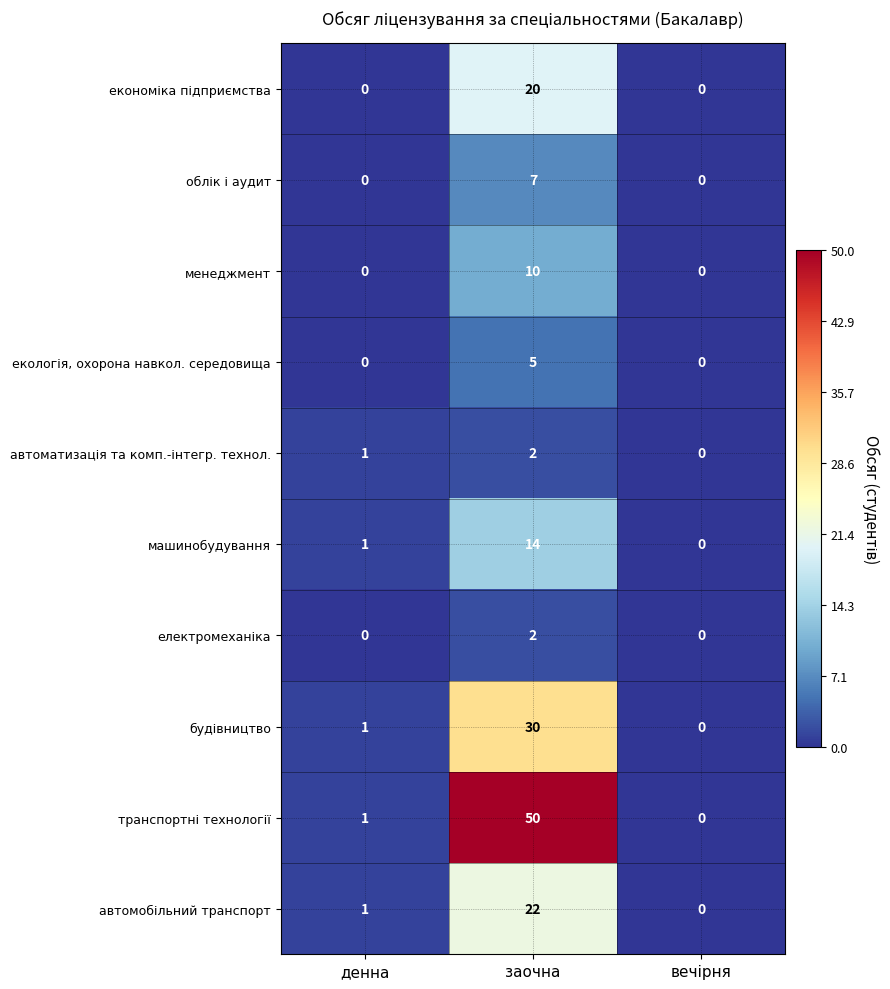

What is the difference between the highest and lowest values at заочна?

48